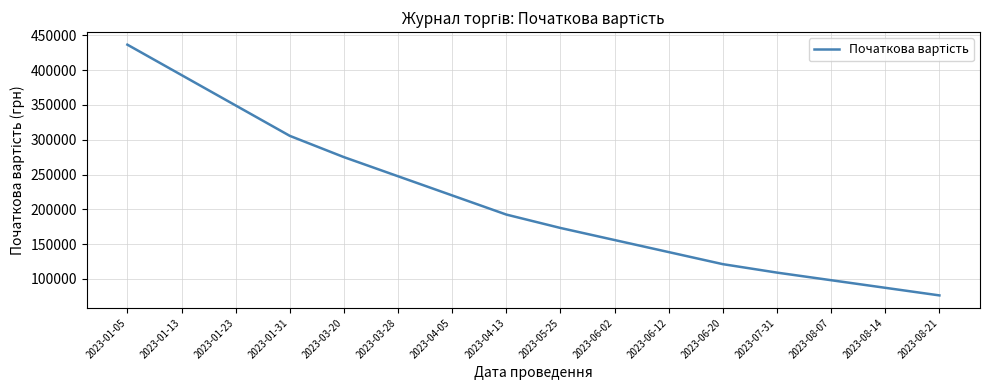

Reading right to left, extract all data points from this chart.

76412.7	87328.8	98244.9	109161.0	121290.0	138617.2	155944.3	173271.5	192523.8	220027.2	247530.7	275034.1	305593.4	349249.6	392905.8	436562.0